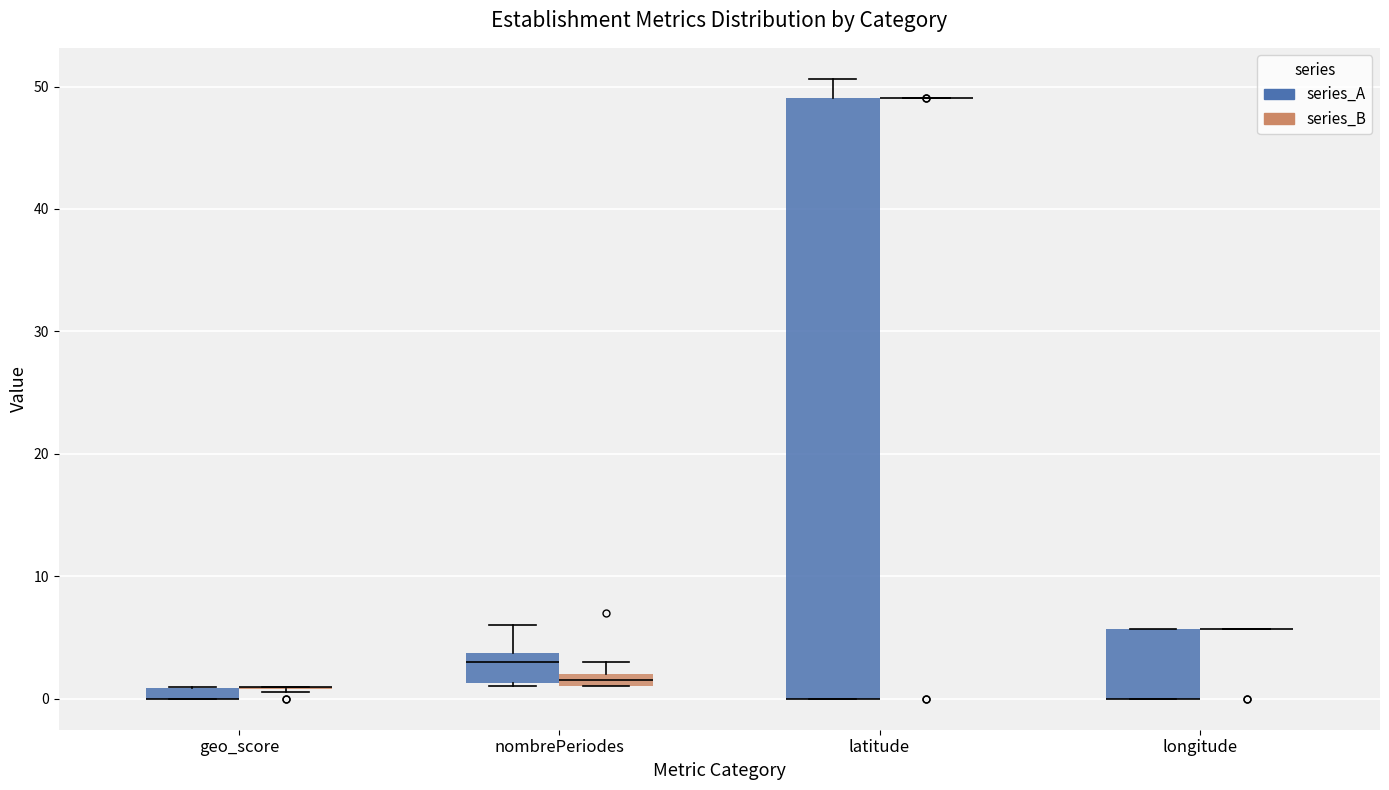

Which box is the tallest, from its lower edge to its upper edge?

latitude (series_A)